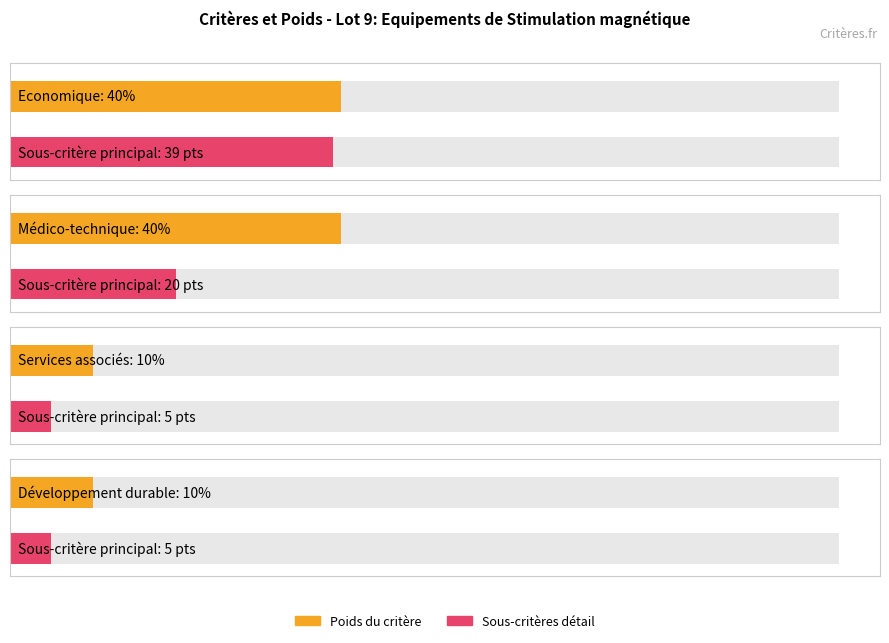

True or false: Poids du critère has a value of 66 at Médico-technique.

False